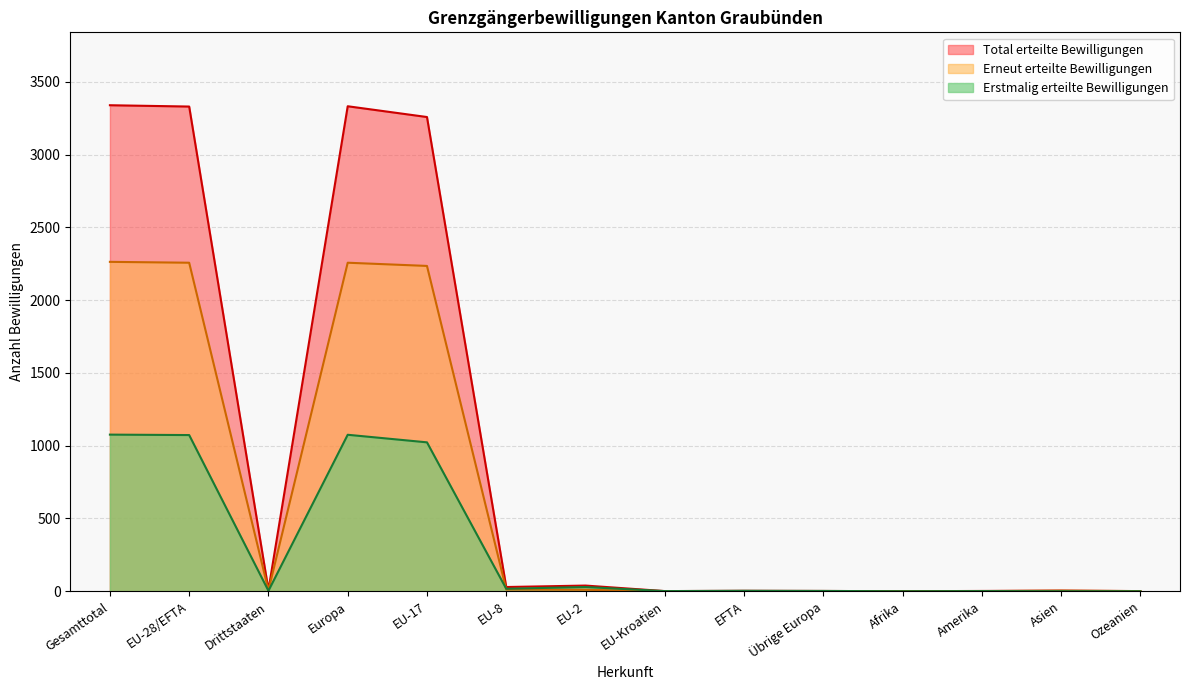

Which series has the largest total across all categories?

Total erteilte Bewilligungen